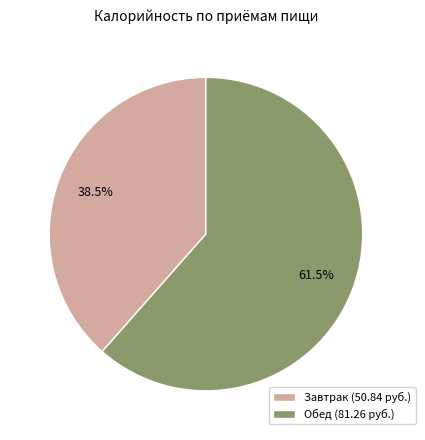

What percentage do Завтрак (50.84 руб.) and Обед (81.26 руб.) together represent?

100.0%